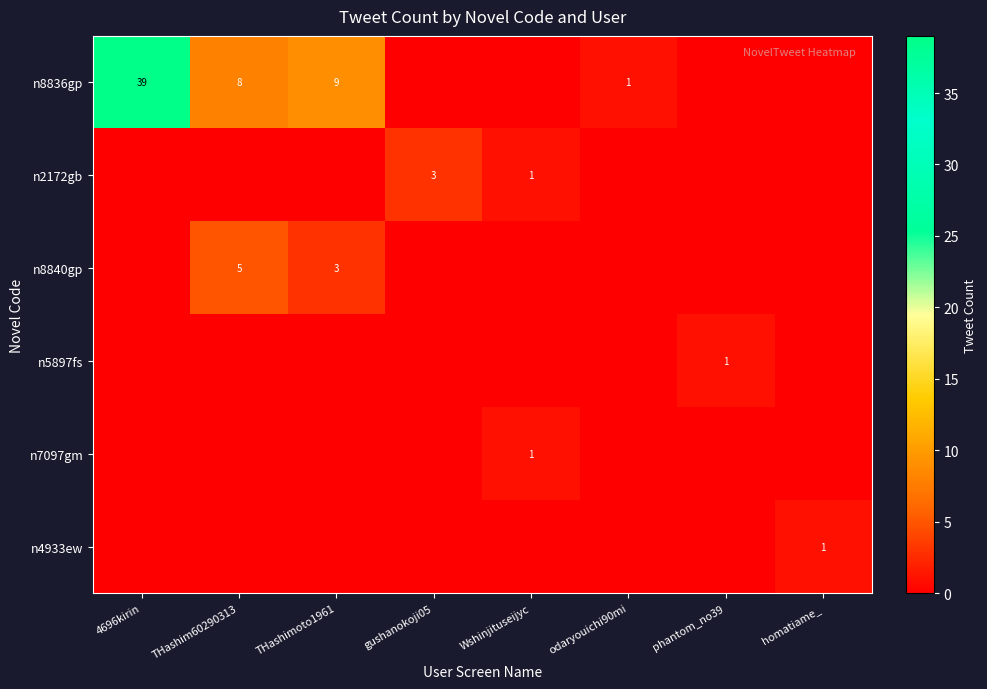

Is it true that n4933ew equals 2 at homatiame_?

False